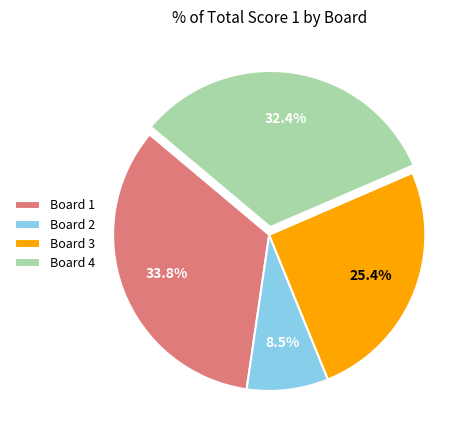

True or false: Board 1 accounts for 34% of the total.

True